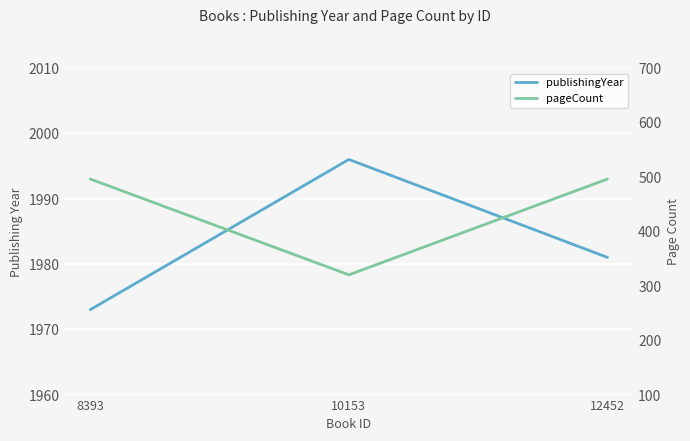

Rank the series by their maximum value, from highest to lowest.

publishingYear, pageCount